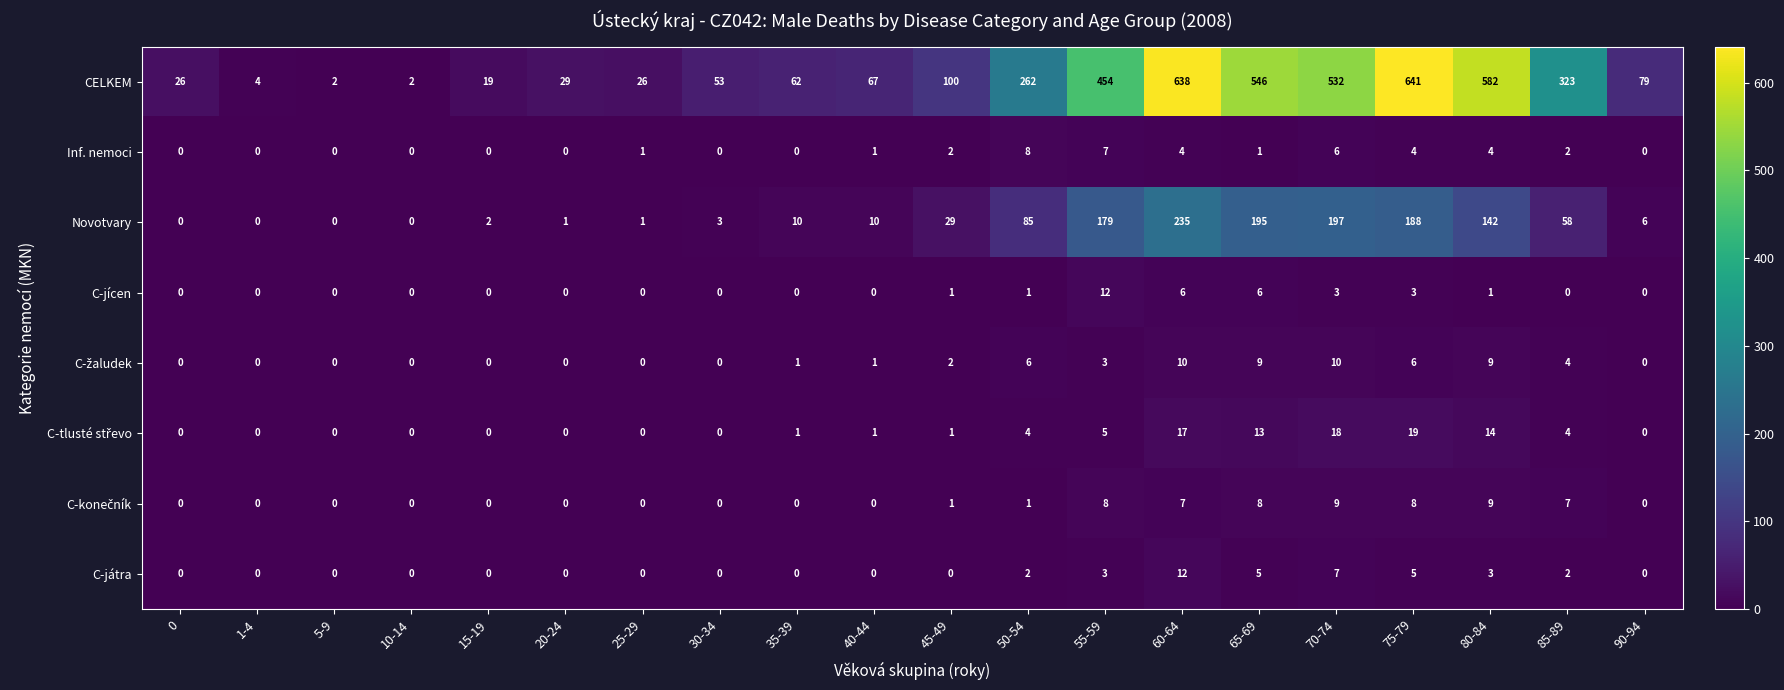

True or false: CELKEM has a value of 3 at 1-4.

False